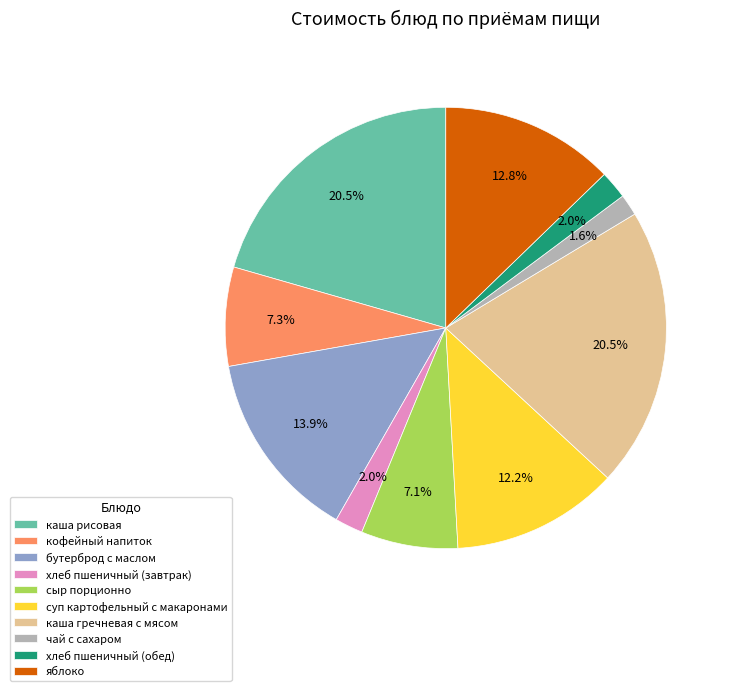

Do чай с сахаром and хлеб пшеничный (завтрак) together represent more than half of the pie?

No